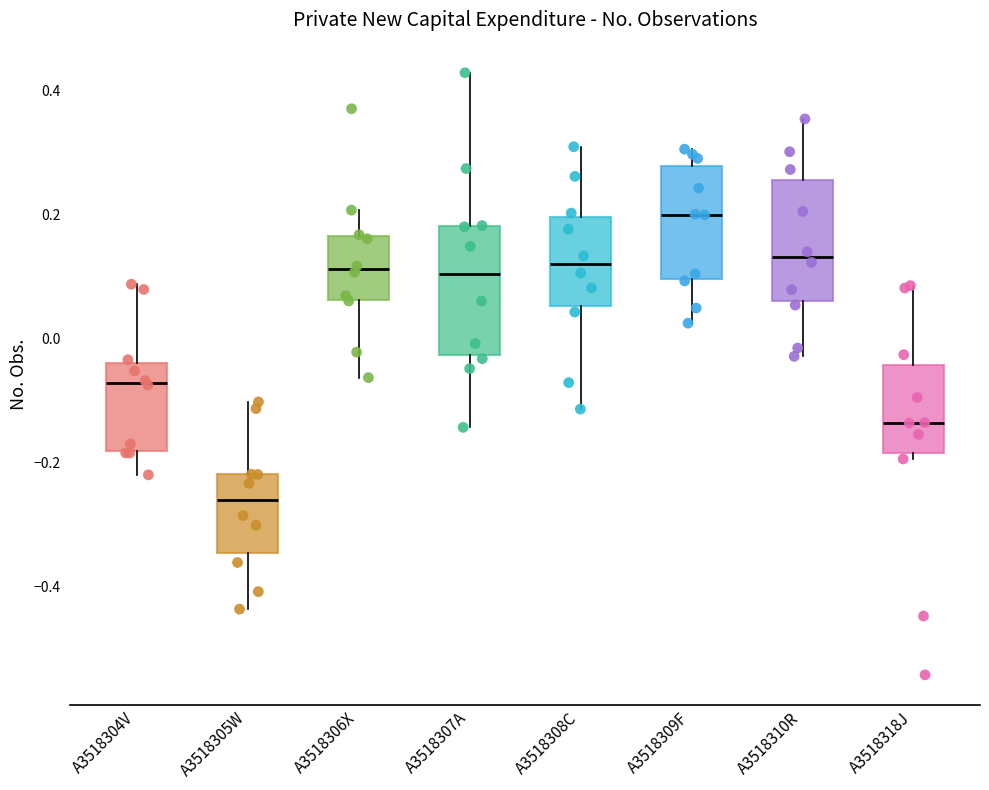

Reading left to right, read every box against the y-axis: the position of its median line, the range the box covers, and the ends of its whiskers. The values are not printed on the chart, so give them approximately, as read against the axis.

A3518304V: median -0.08, box -0.18 to -0.04, whiskers -0.22 to 0.08
A3518305W: median -0.26, box -0.34 to -0.22, whiskers -0.44 to -0.10
A3518306X: median 0.12, box 0.06 to 0.16, whiskers -0.06 to 0.20
A3518307A: median 0.10, box -0.02 to 0.18, whiskers -0.14 to 0.42
A3518308C: median 0.12, box 0.06 to 0.20, whiskers -0.12 to 0.30
A3518309F: median 0.20, box 0.10 to 0.28, whiskers 0.02 to 0.30
A3518310R: median 0.14, box 0.06 to 0.26, whiskers -0.02 to 0.36
A3518318J: median -0.14, box -0.18 to -0.04, whiskers -0.20 to 0.08